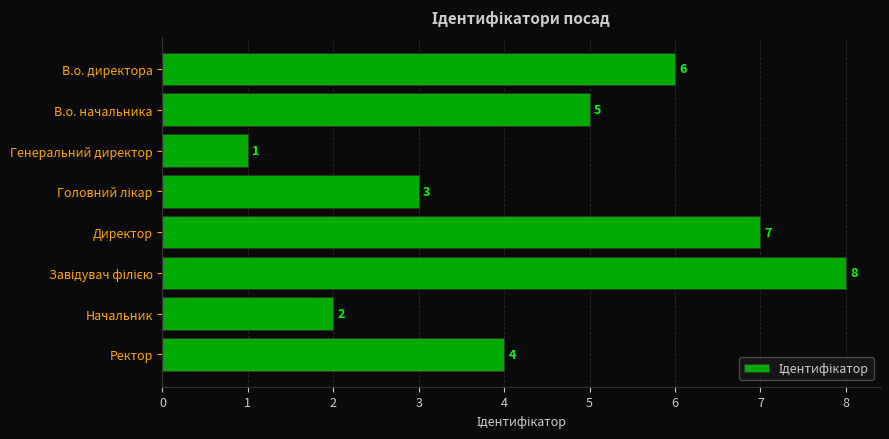

The chart shows a value of 4 at Ректор. True or false?

True